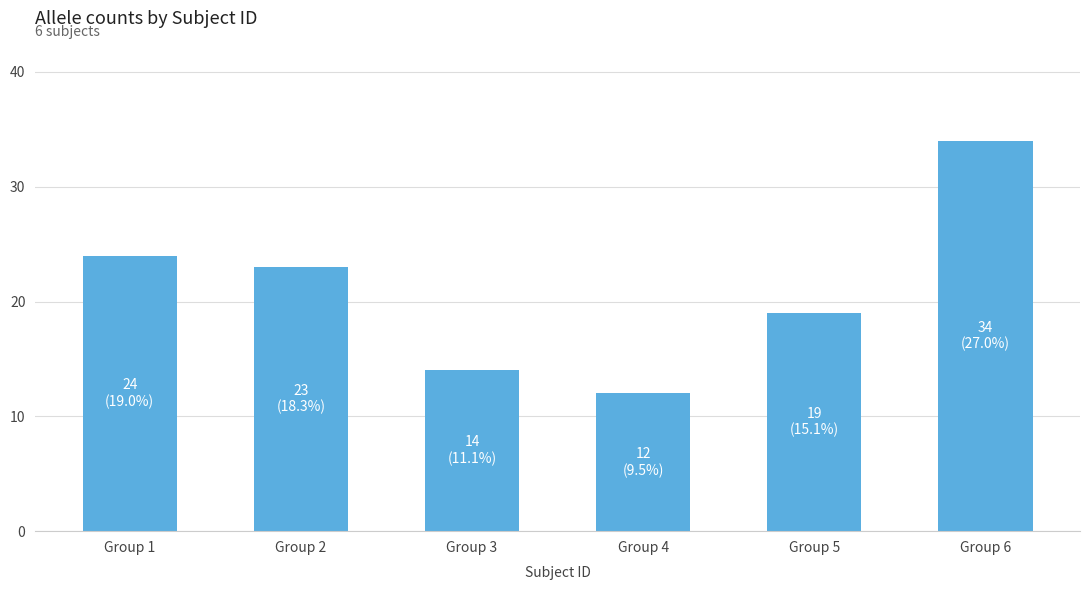

What is the average value?

21